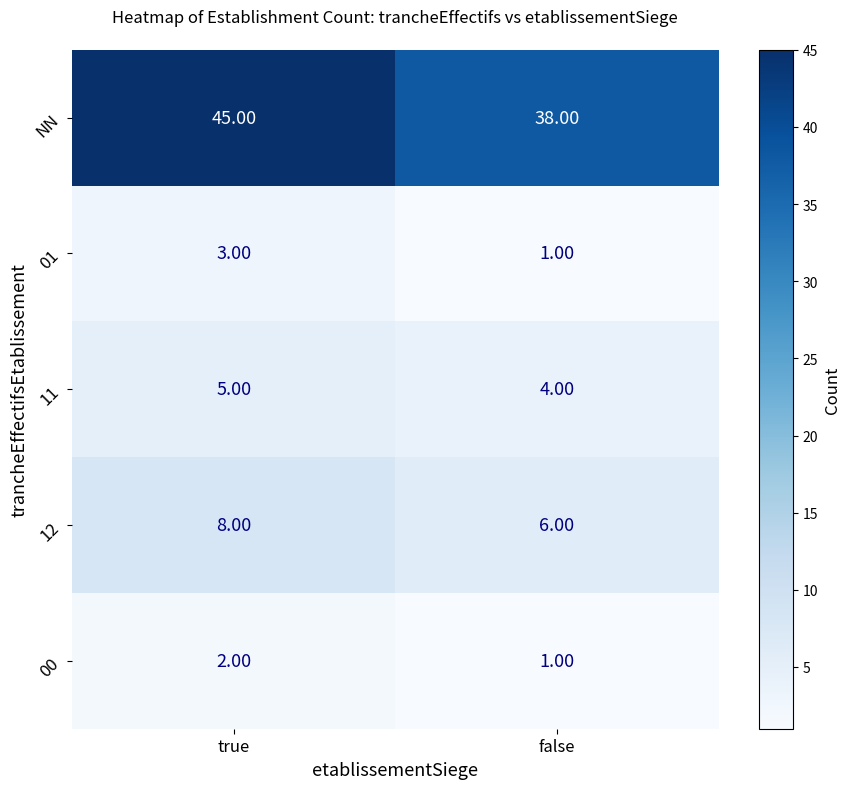

Which series has the widest spread of values?

NN